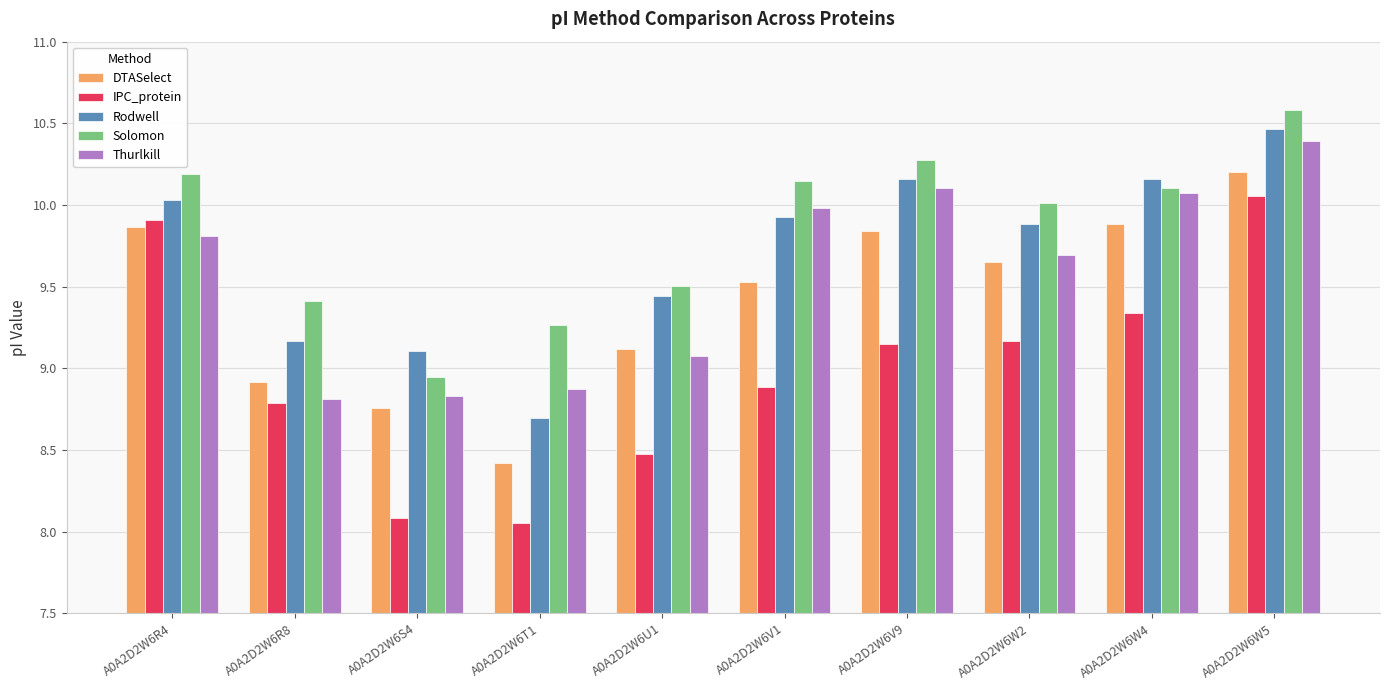

List the series in order of their overall mean, highest first.

Solomon, Rodwell, Thurlkill, DTASelect, IPC_protein